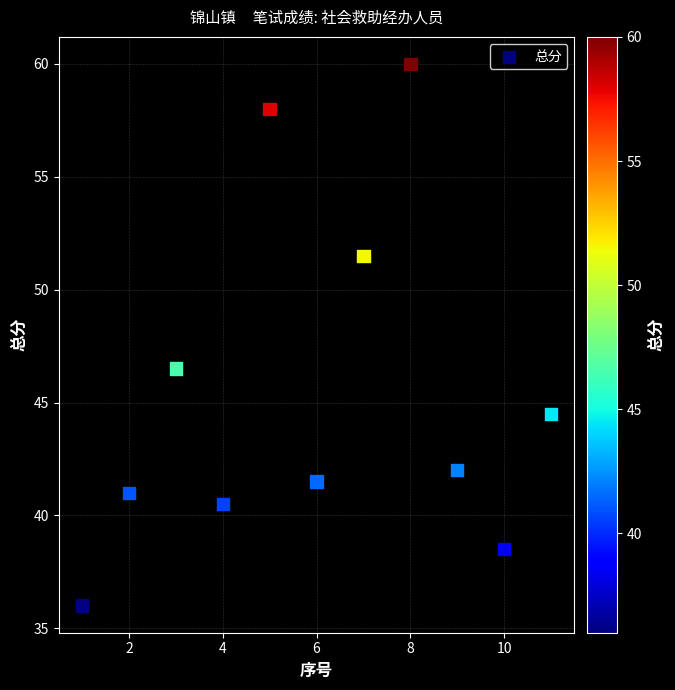

What Y value in the scatter plot is closest to 48?

46.5